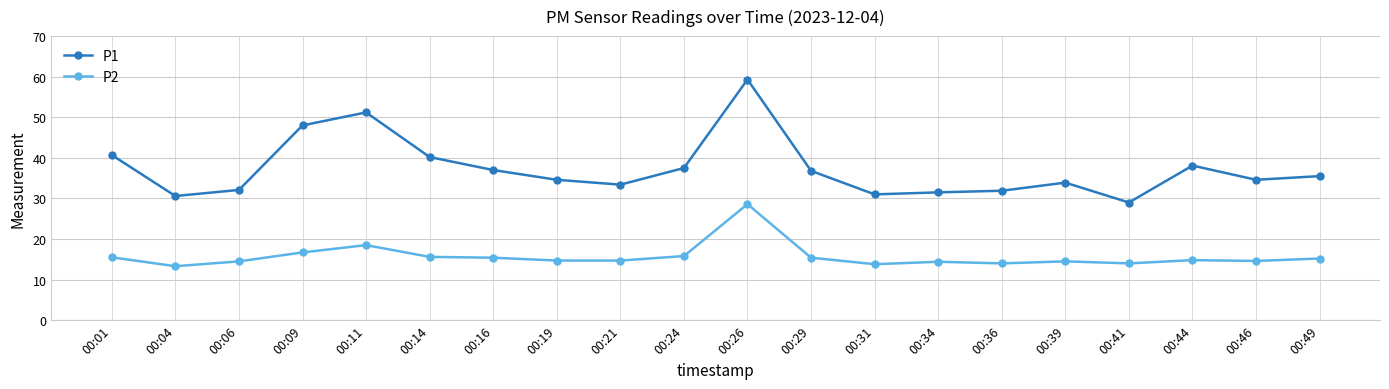

How many series are shown in this chart?

2